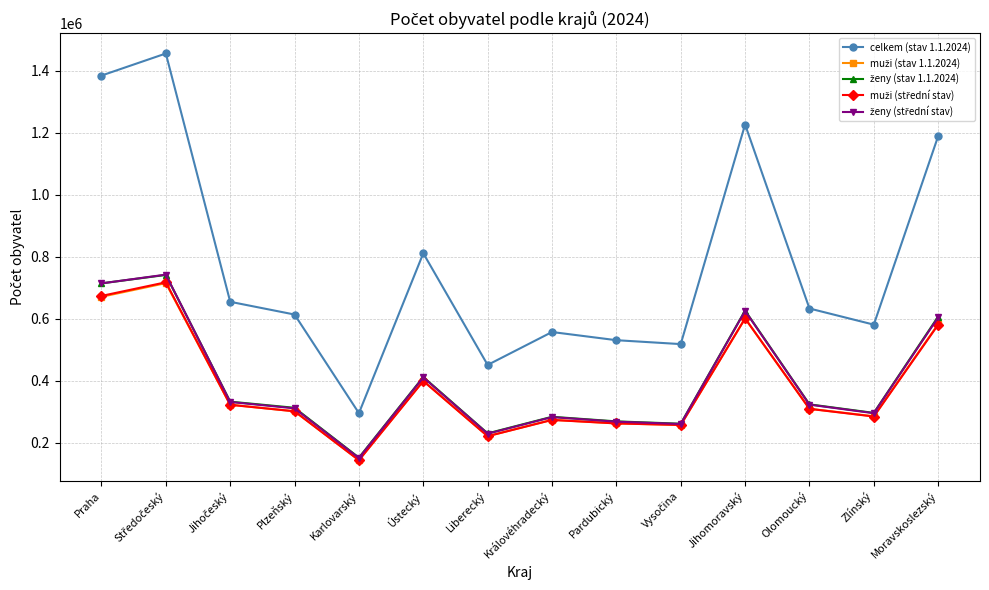

At which label is celkem (stav 1.1.2024) closest to 875508?

Ústecký